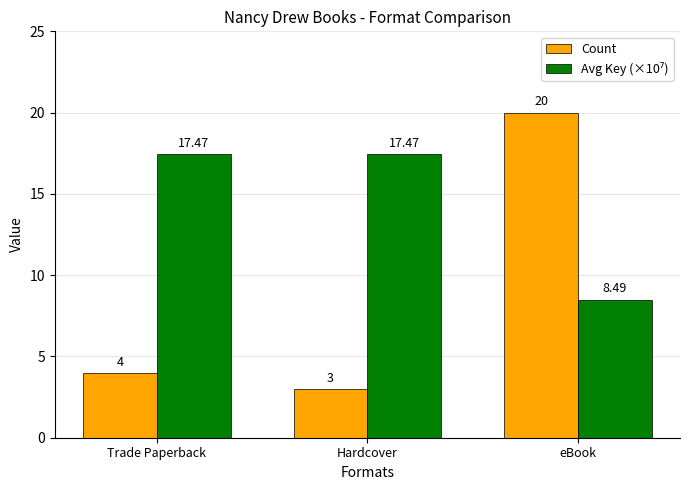

At which category is the sum across all series the highest?

eBook